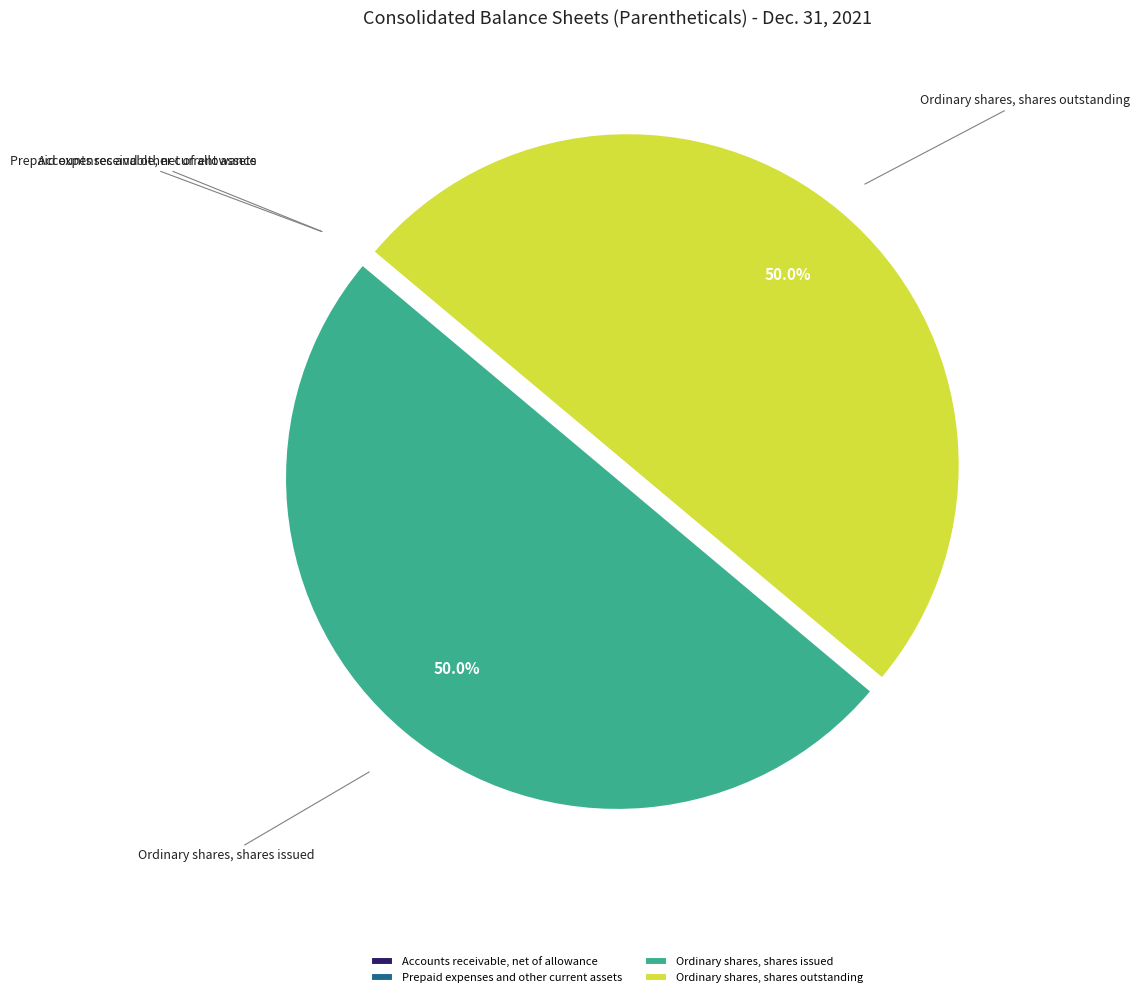

To the nearest percent, what percentage of the pie is Ordinary shares, shares outstanding?

50%